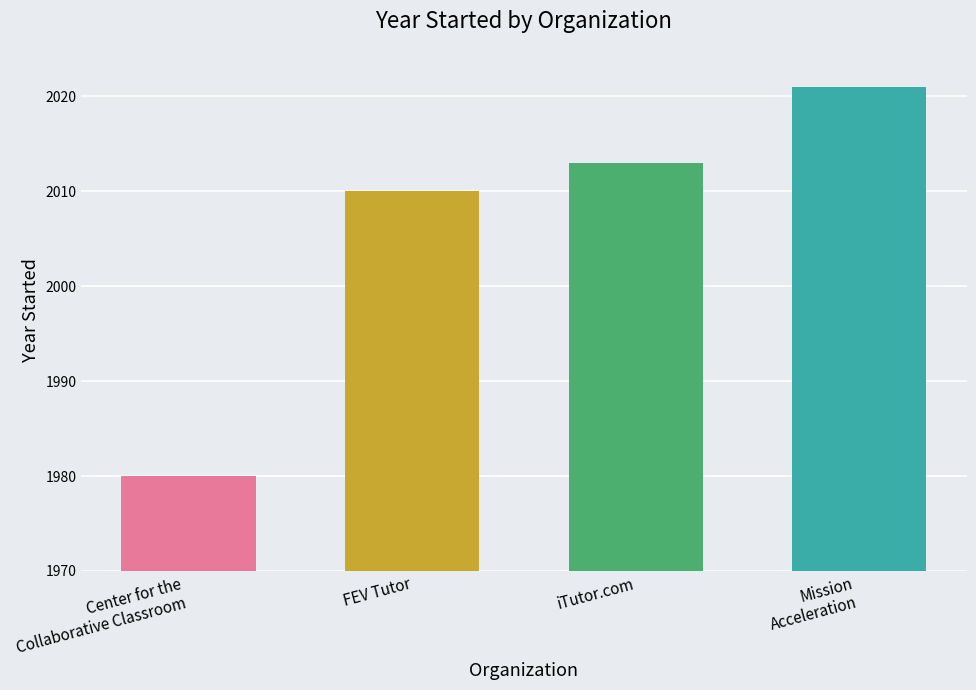

Reading left to right, list all the values displayed in this chart.

1980	2010	2013	2021